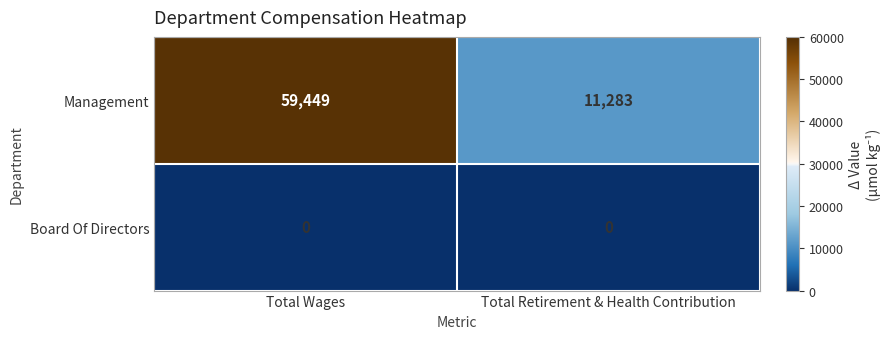

What is the spread (max minus min) of values at Total Retirement & Health Contribution?

11283